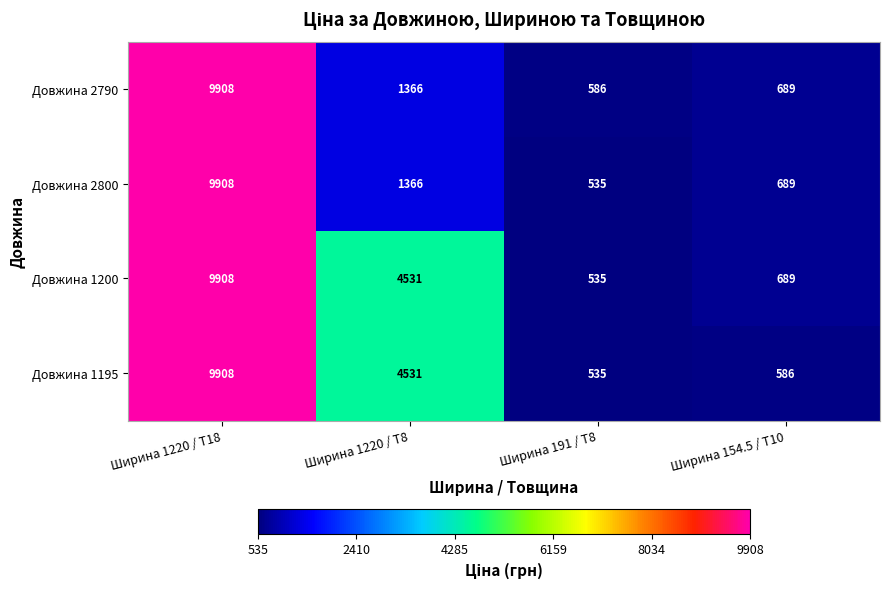

Reading right to left, list all the values displayed in this chart.

Довжина 2790: Ширина 154.5 / Т10=689	Ширина 191 / Т8=586	Ширина 1220 / Т8=1366	Ширина 1220 / Т18=9908
Довжина 2800: Ширина 154.5 / Т10=689	Ширина 191 / Т8=535	Ширина 1220 / Т8=1366	Ширина 1220 / Т18=9908
Довжина 1200: Ширина 154.5 / Т10=689	Ширина 191 / Т8=535	Ширина 1220 / Т8=4531	Ширина 1220 / Т18=9908
Довжина 1195: Ширина 154.5 / Т10=586	Ширина 191 / Т8=535	Ширина 1220 / Т8=4531	Ширина 1220 / Т18=9908